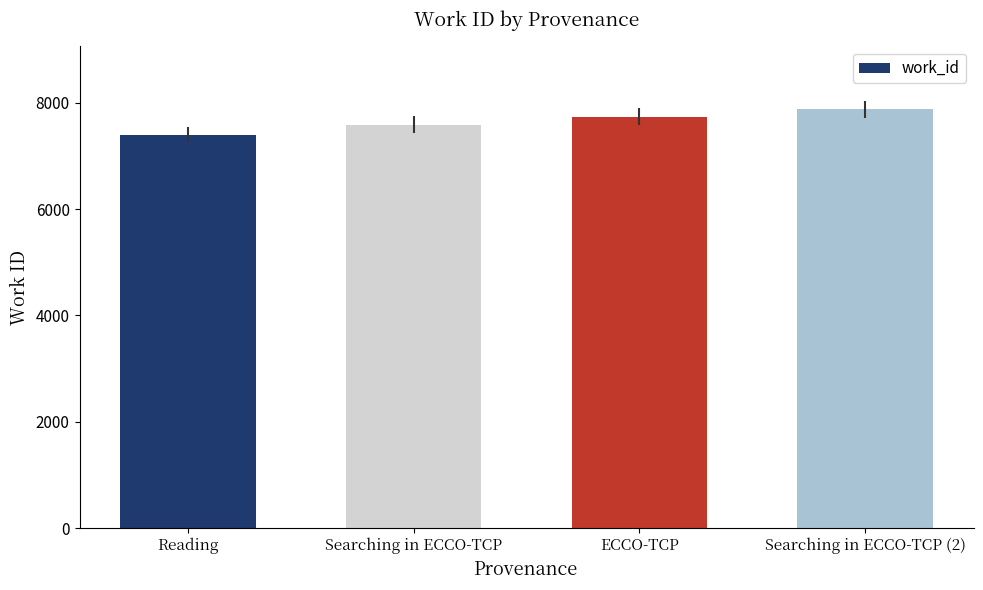

List the labels in order of value, largest first.

Searching in ECCO-TCP (2), ECCO-TCP, Searching in ECCO-TCP, Reading